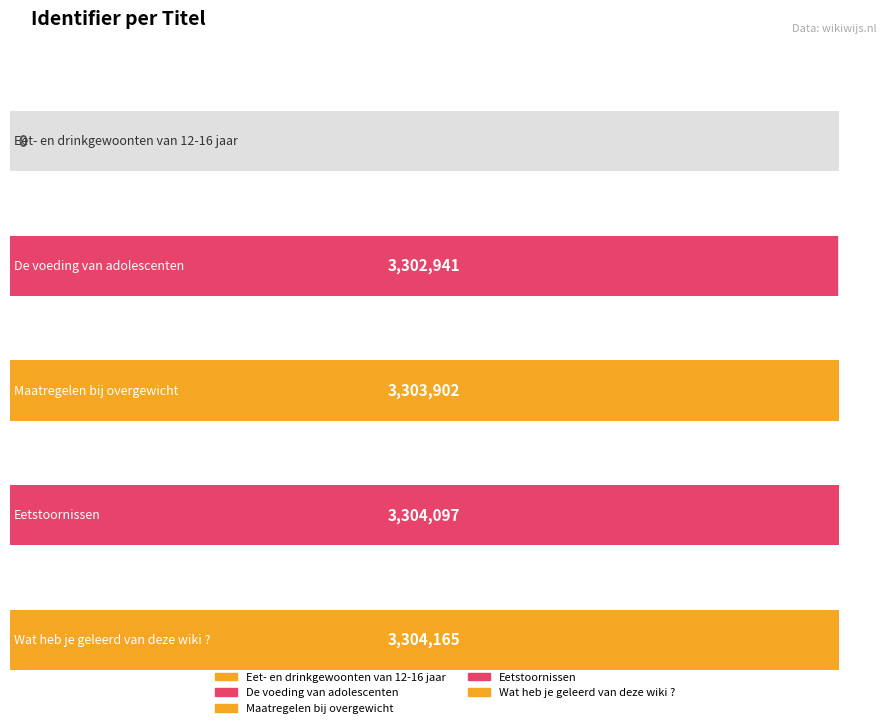

What value does the data have at Wat heb je geleerd
van deze wiki ?, to the nearest 50?

3304150